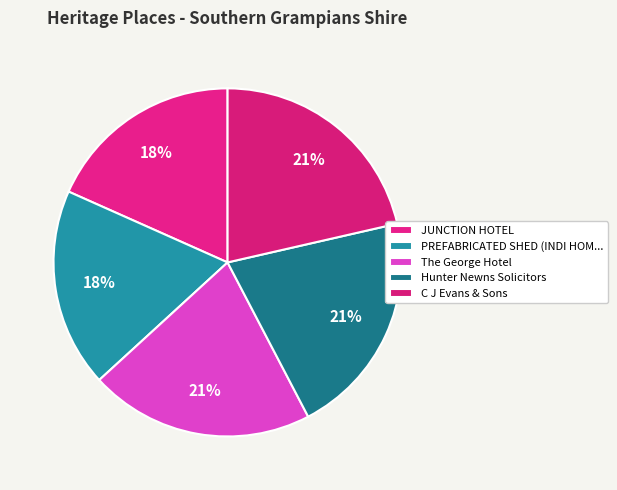

Is C J Evans & Sons the majority of the pie?

No